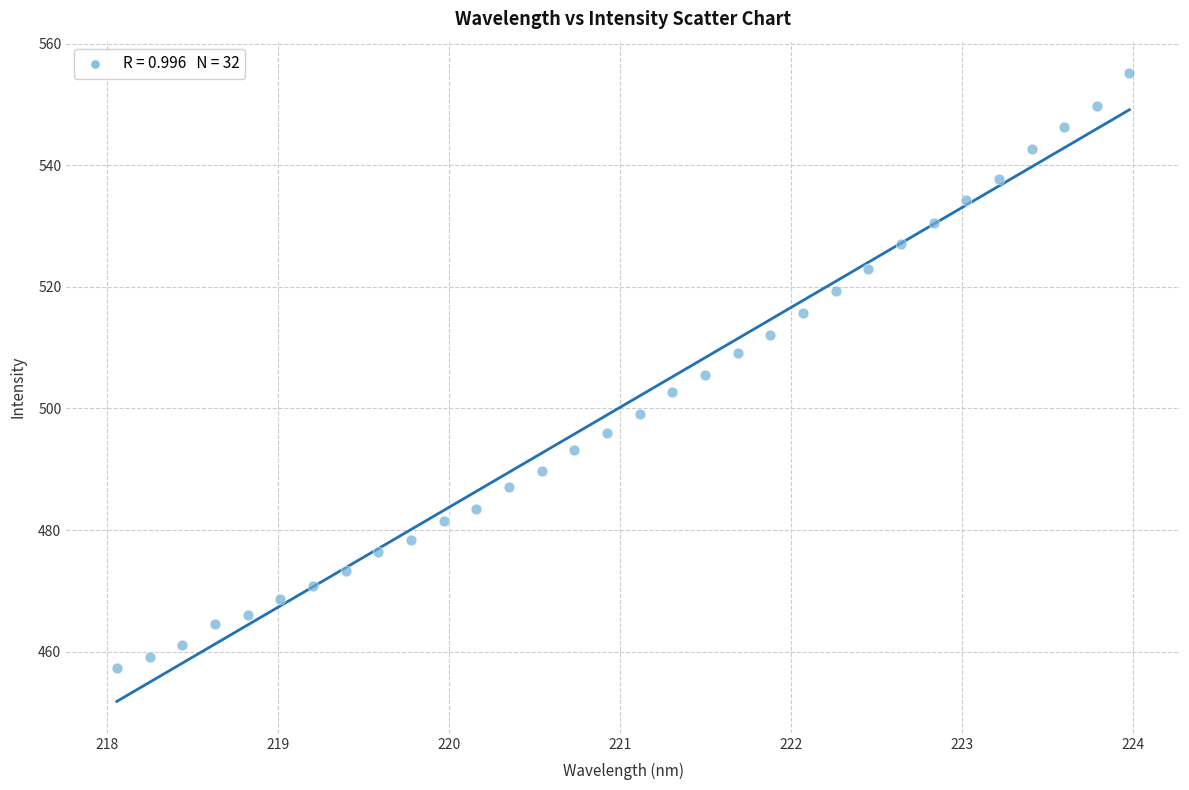

What is the range of X values (max minus min)?

5.9